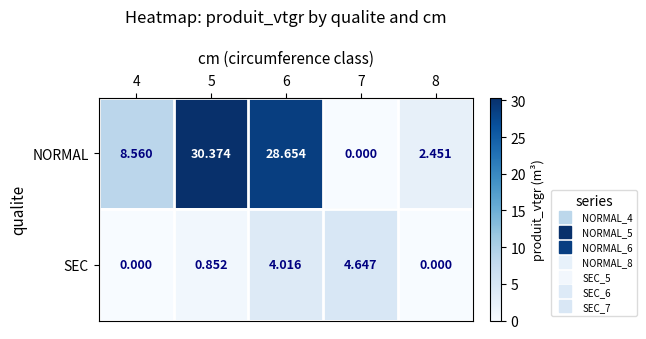

Is the value of SEC at 4 greater than the value of NORMAL at 5?

No